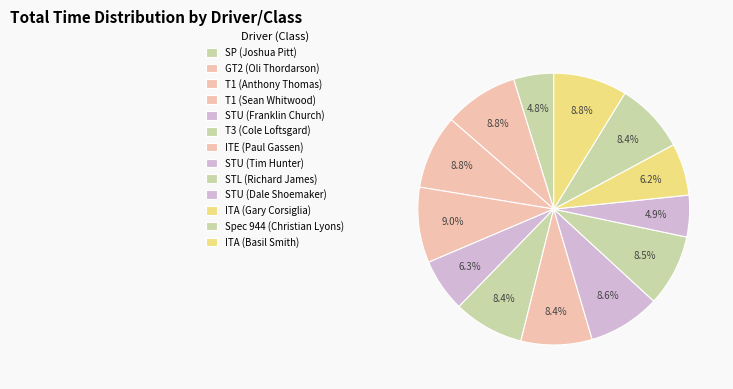

How many slices are in this pie chart?

13